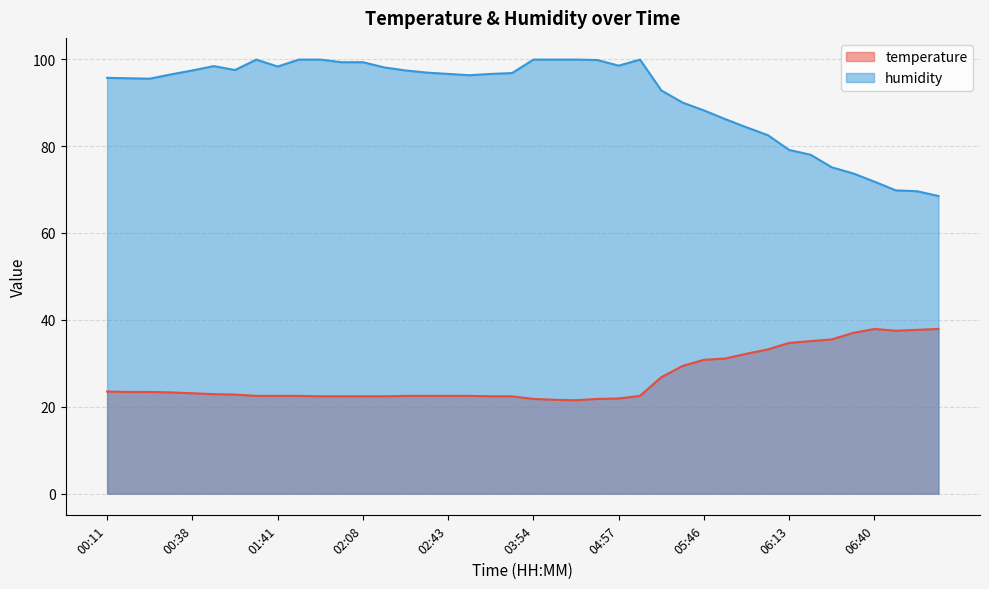

The humidity series shows 99.8 at 04:43. True or false?

True